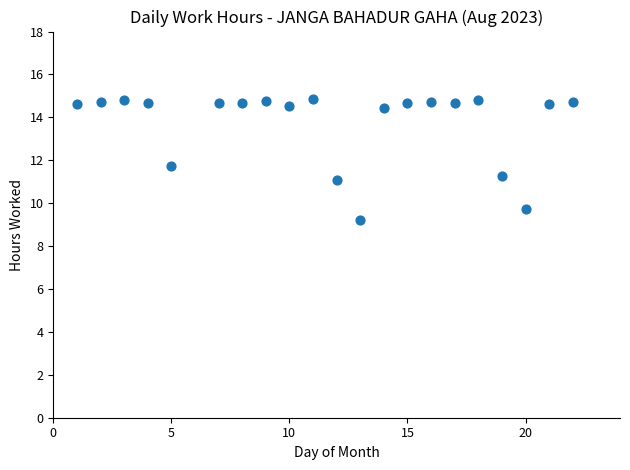

What is the range of X values (max minus min)?

21.0